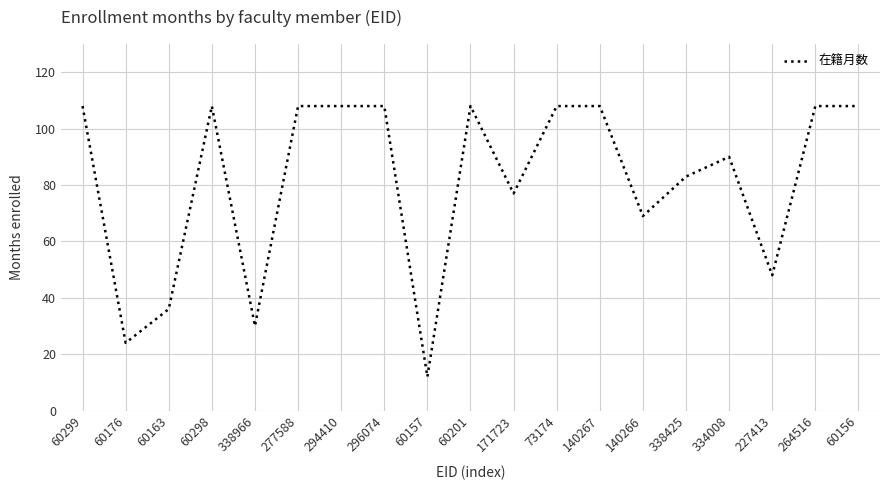

What is the difference between the maximum and minimum values?

96